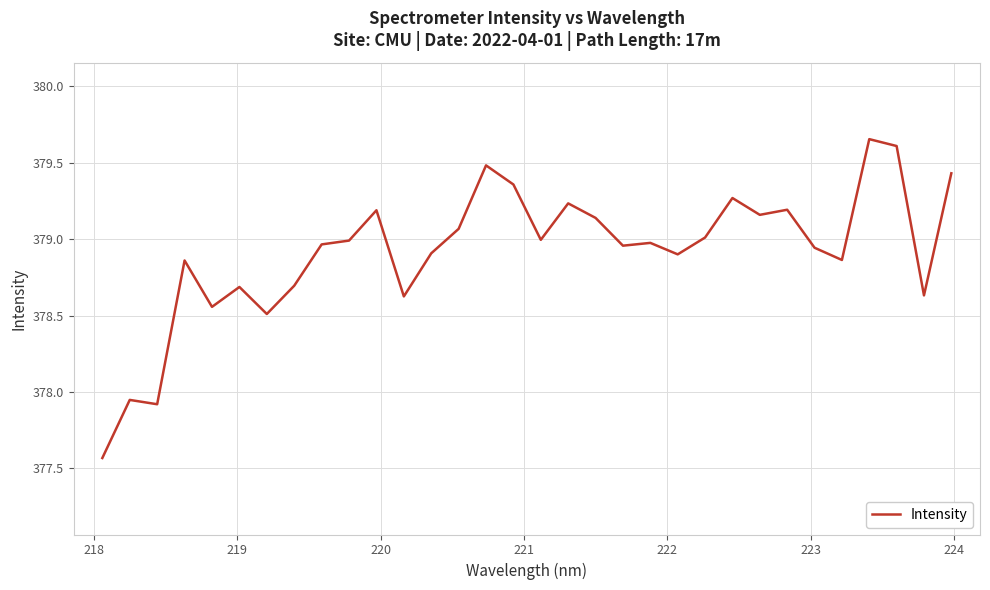

What is the difference between the second highest and second lowest values?

1.7